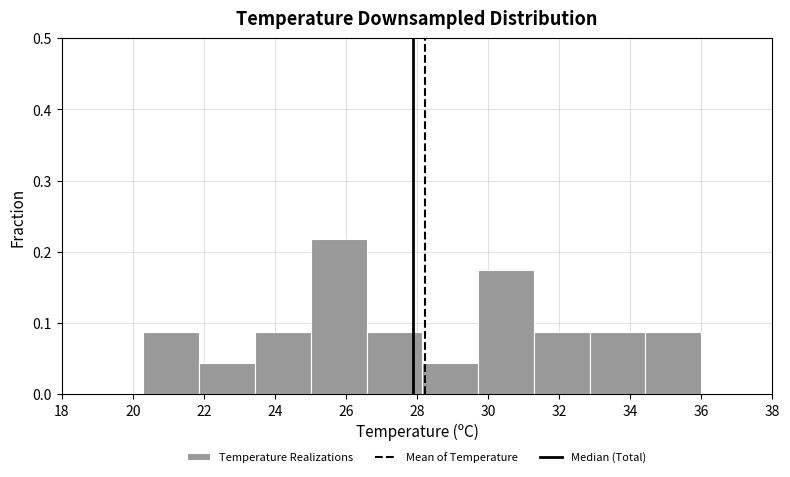

What is the height of the bar covering 34.4 to 36.0 on the x-axis? Neither the bar edges nor the heights are printed on the chart, so give them approximately, as read against the axes.

0.09